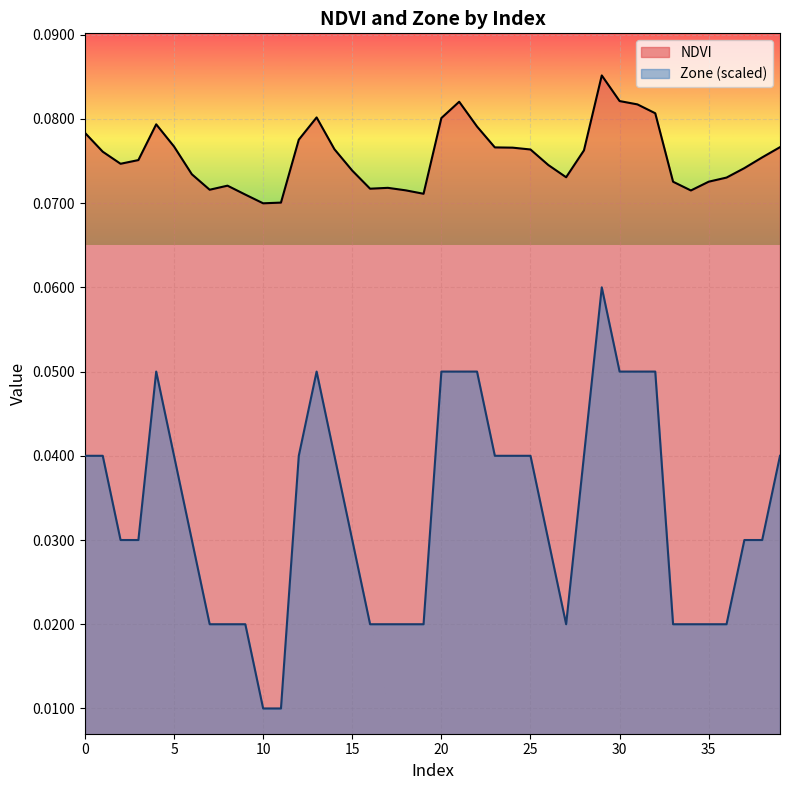

True or false: Zone and NDVI cross at least once.

False